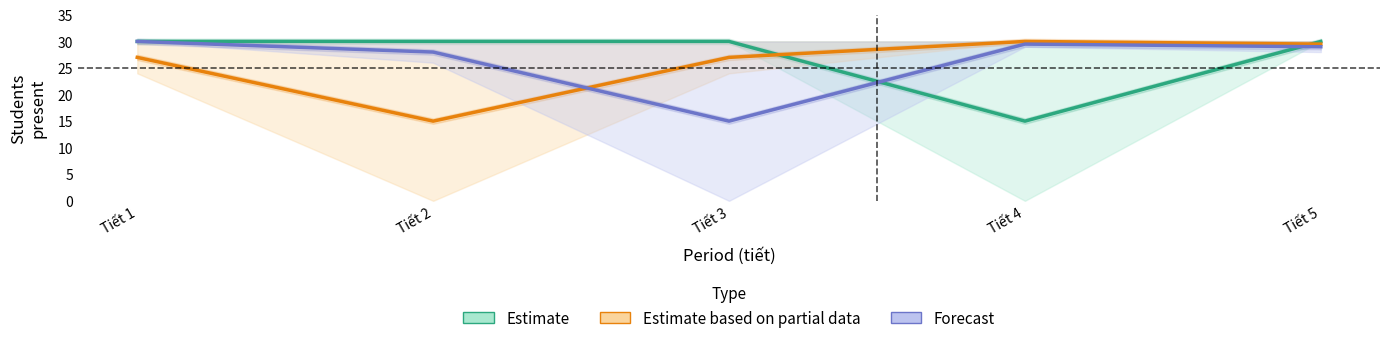

What is the total value across all series at Tiết 1?

87.0